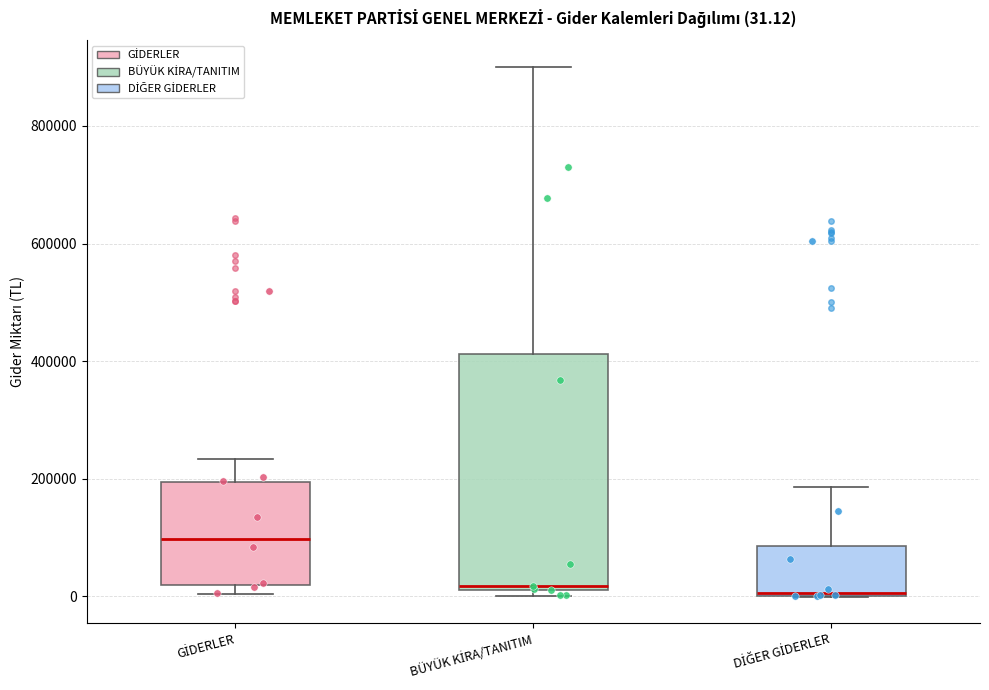

Which box is the tallest, from its lower edge to its upper edge?

BÜYÜK KİRA/TANITIM